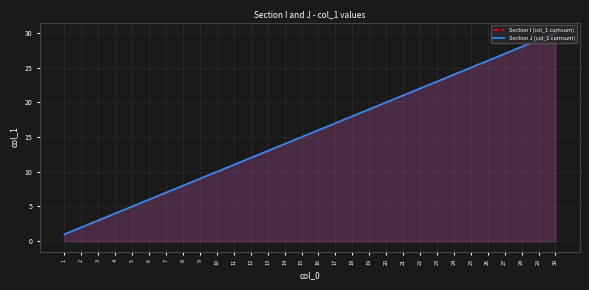

True or false: Section J (col_1 cumsum) has a value of 31 at 18.

False